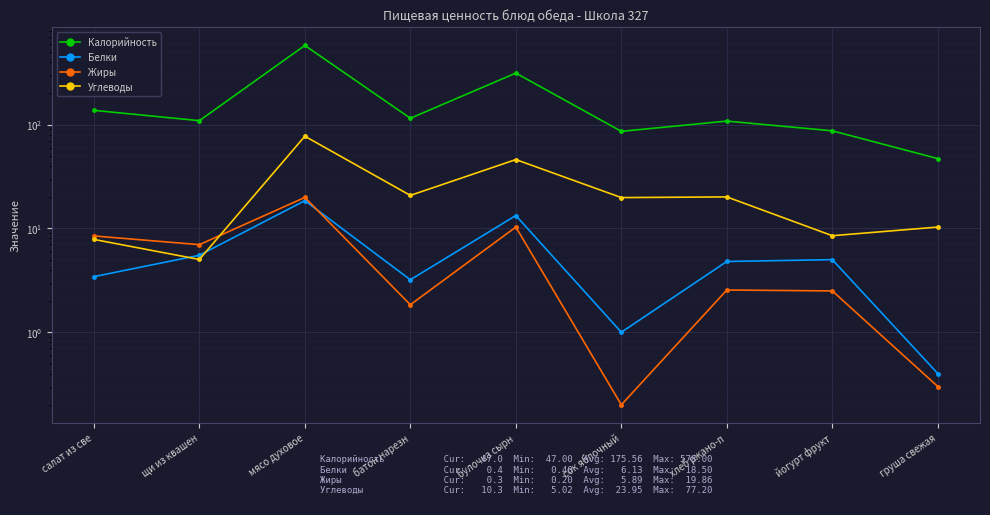

At which category is the sum across all series the highest?

мясо духовое